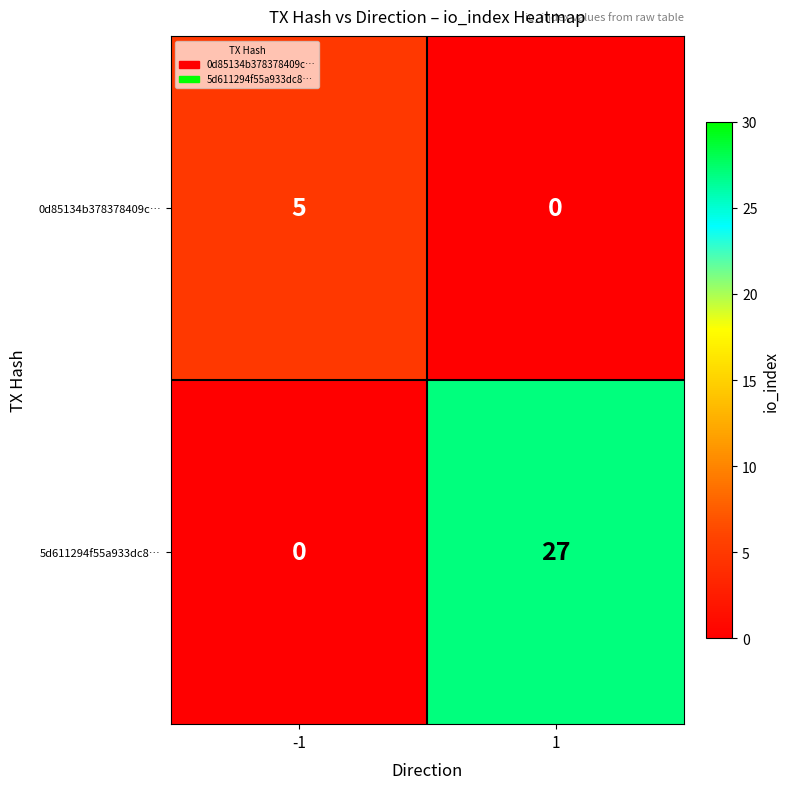

Which series has the largest total across all categories?

5d611294f55a933dc8…